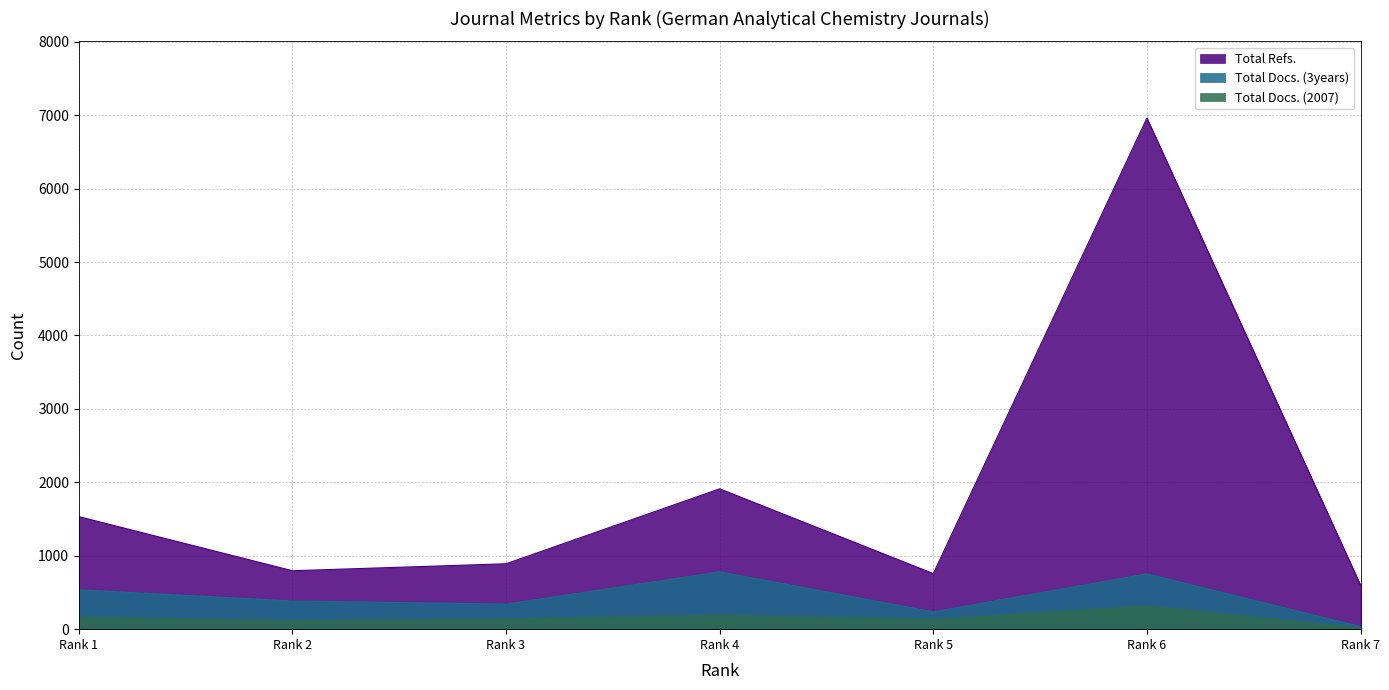

What is the greatest value displayed?

6962